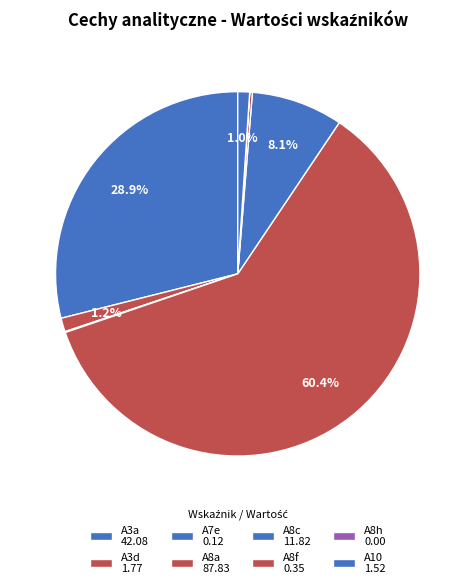

Rank the categories by value from highest to lowest.

A8a, A3a, A8c, A3d, A10, A8f, A7e, A8h